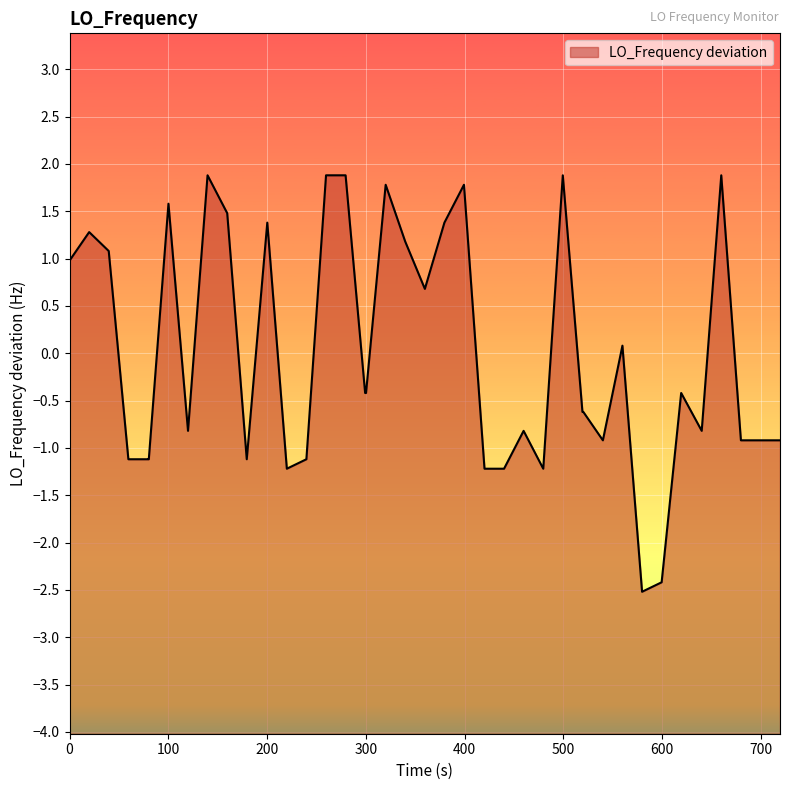

How many data points are above 0?

17